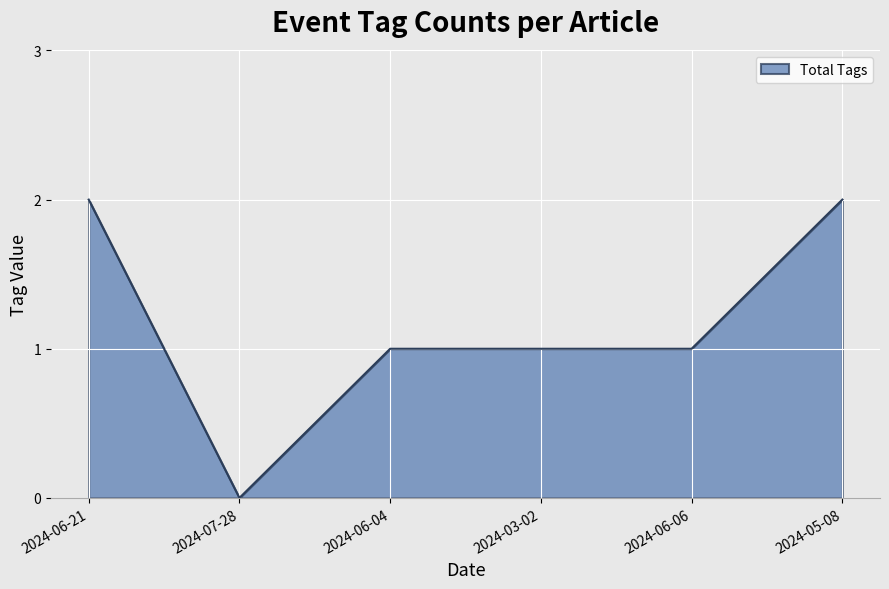

Count the number of categories in the chart.

6